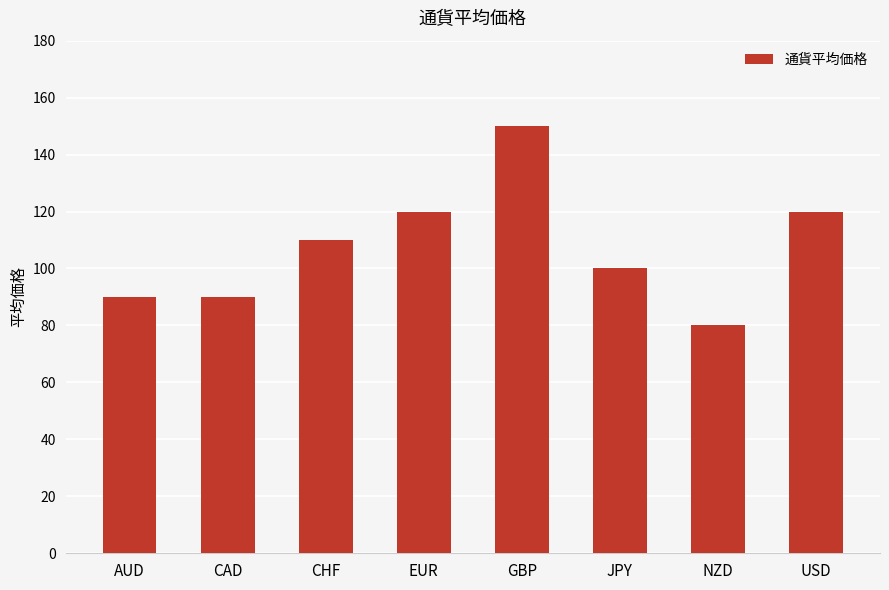

The chart shows a value of 90 at AUD. True or false?

True